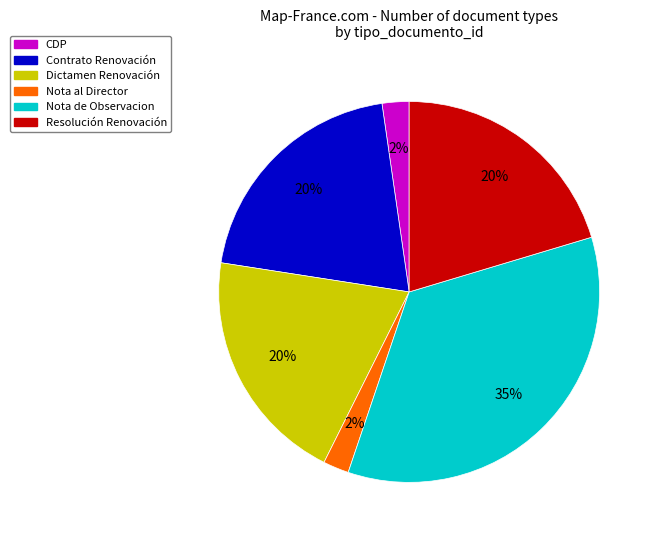

True or false: Contrato Renovación accounts for 20% of the total.

True